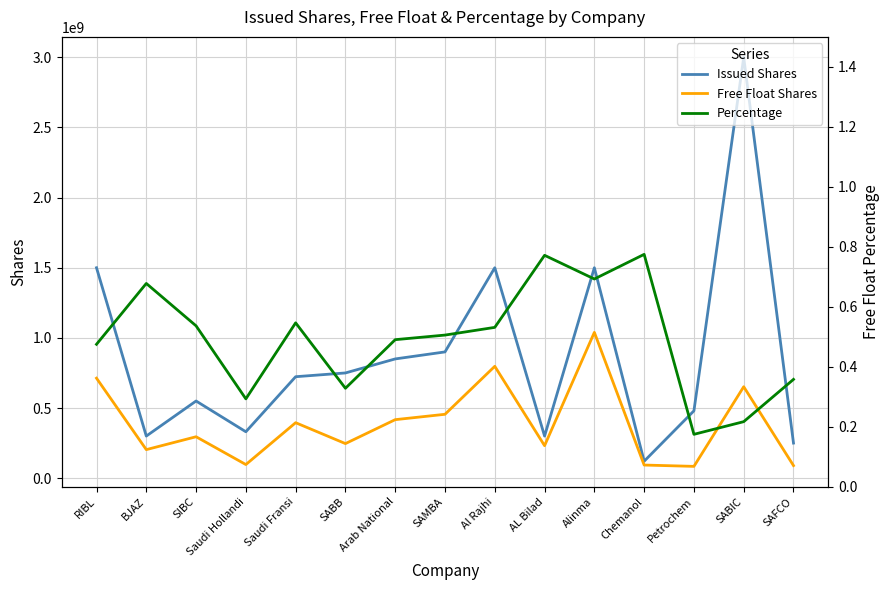

What is the label of the 9th point from the right?

Arab National